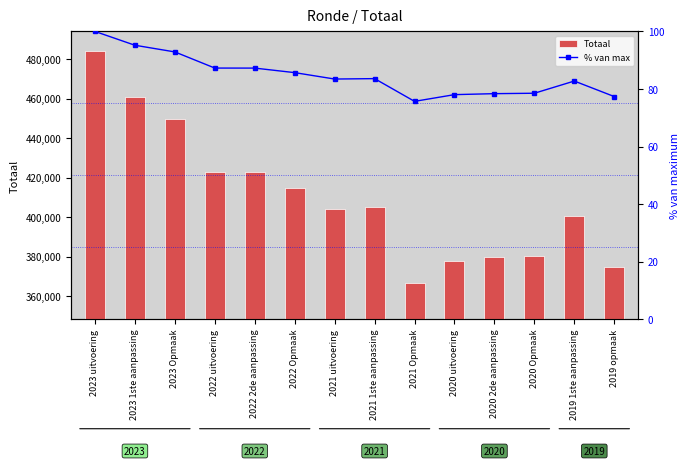

What is the spread (max minus min) of values at 2020 uitvoering?

377915.0